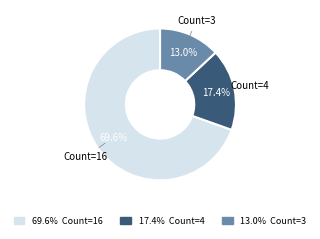

Does any single category account for the majority?

Yes